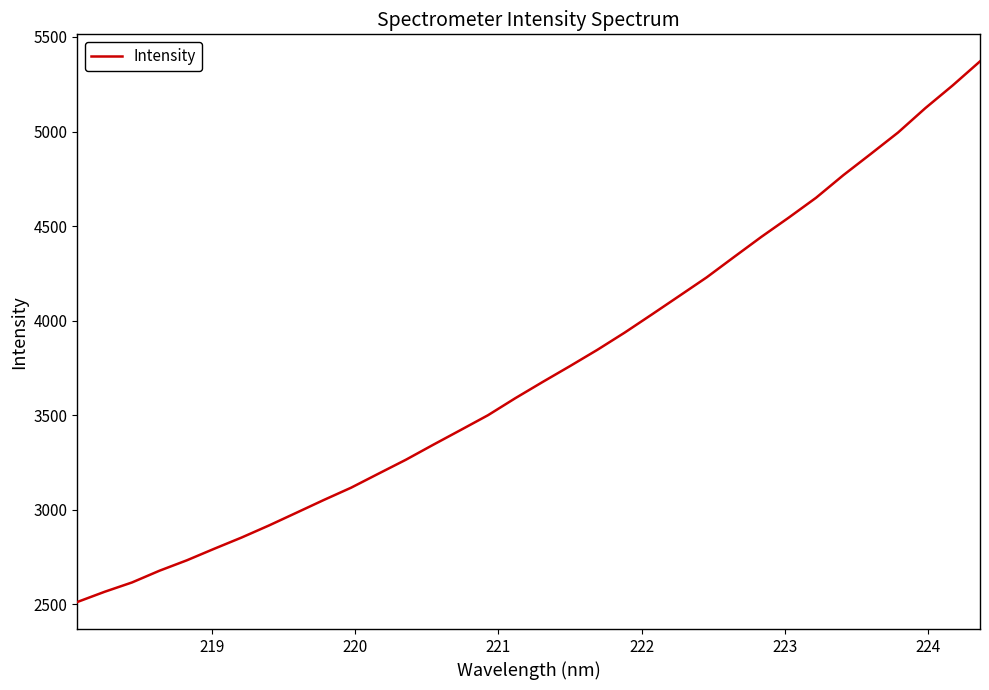

What is the smallest value displayed?

2512.6